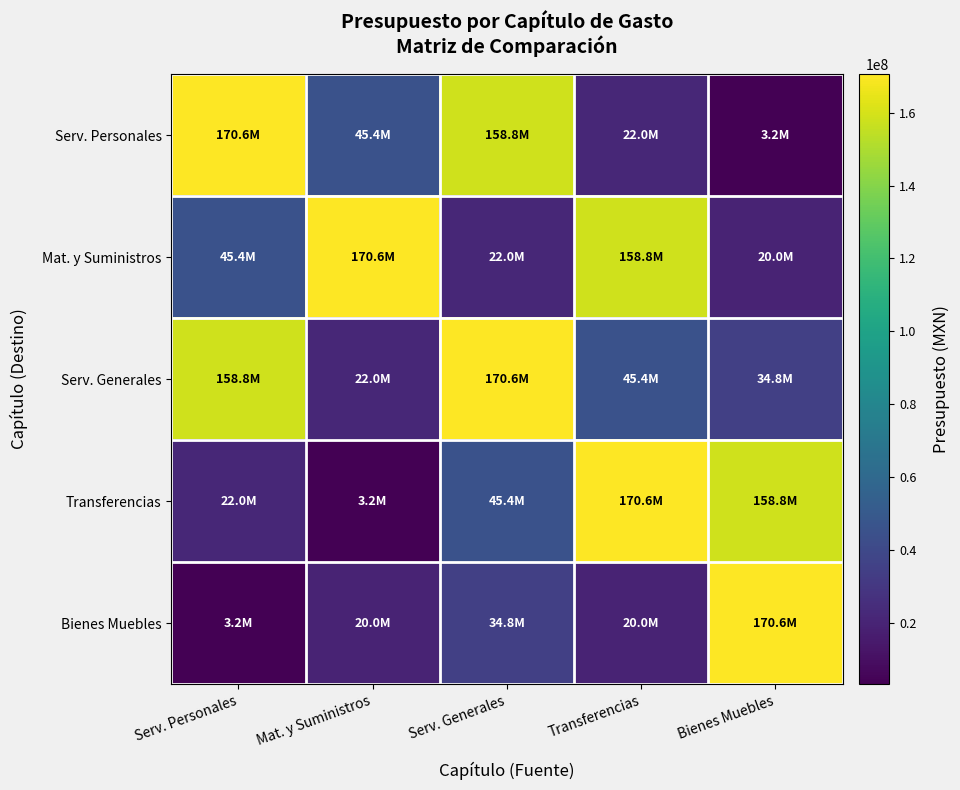

Between Mat. y Suministros and Serv. Generales, which series saw the biggest shift?

Mat. y Suministros